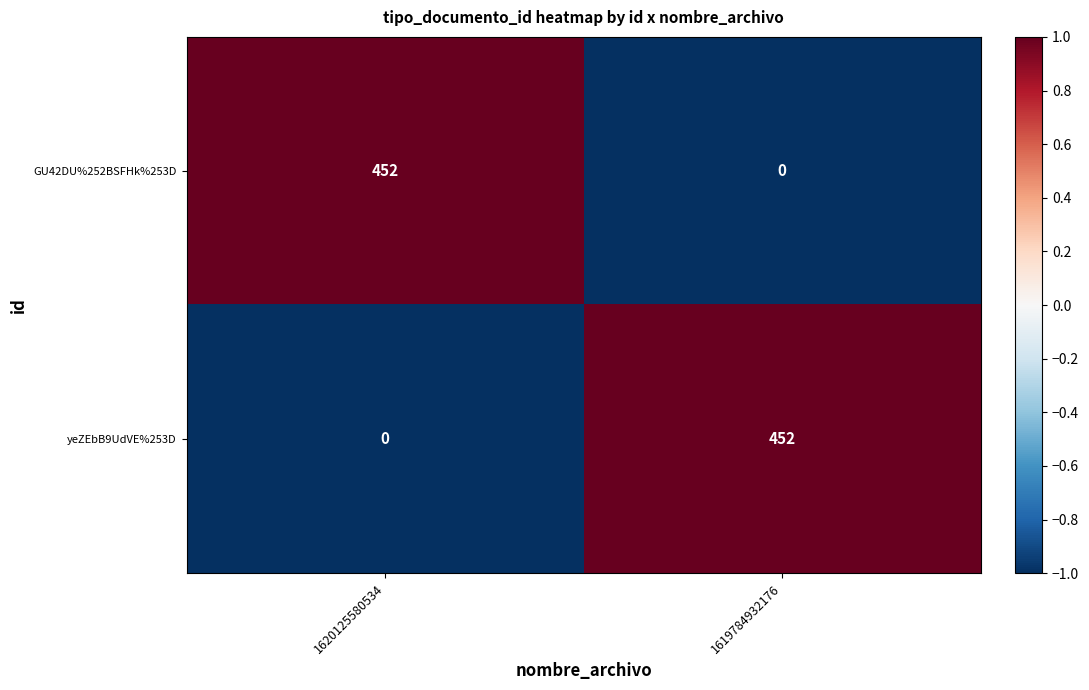

Reading left to right, what are all the values shown in this chart?

GU42DU%252BSFHk%253D: 452	0
yeZEbB9UdVE%253D: 0	452